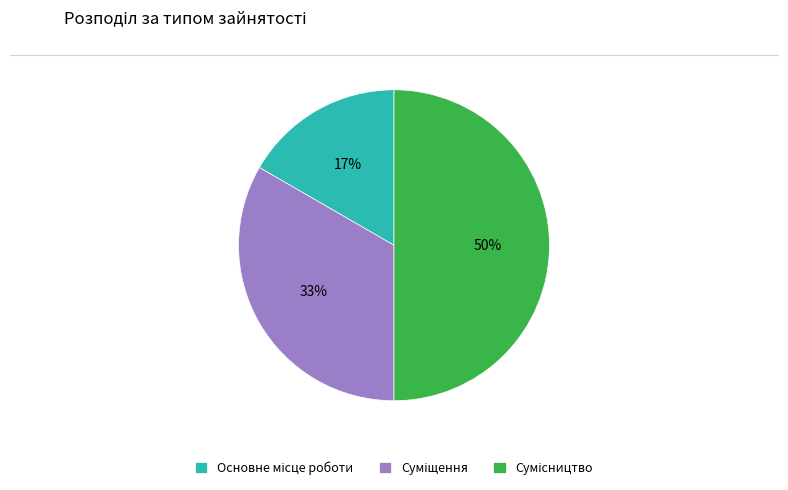

To the nearest percent, what is the difference between the largest and smallest slice percentages?

33%